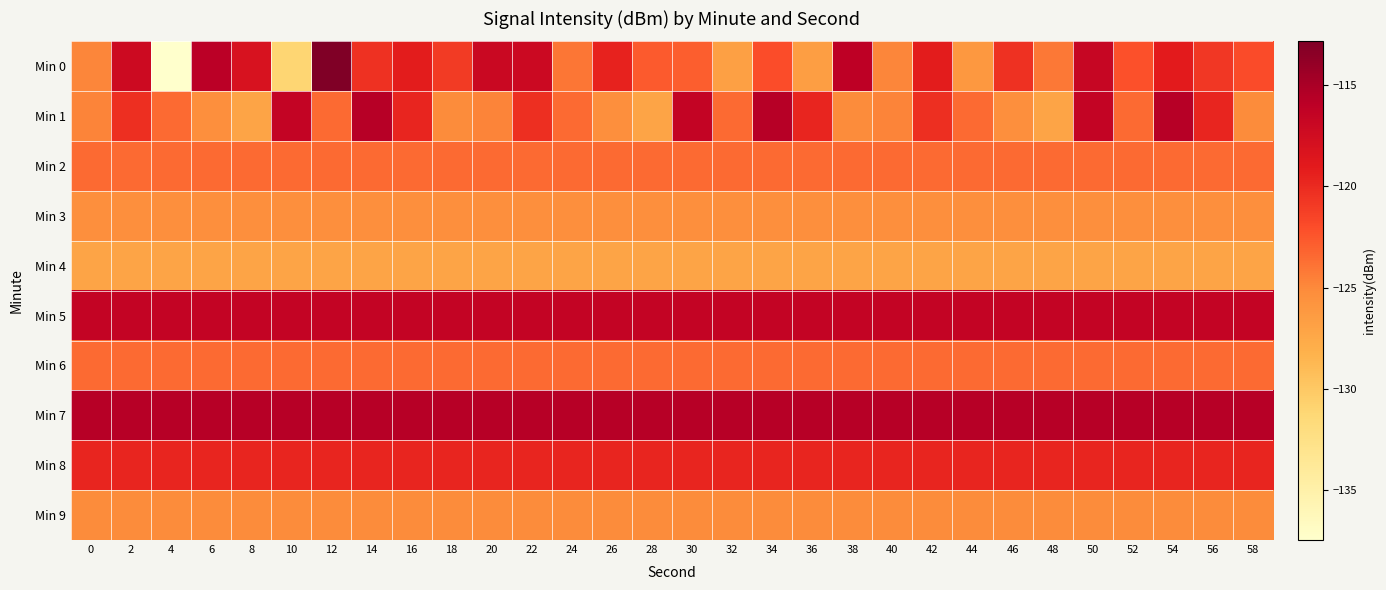

At 58, list the series in order from largest to smallest.

Min 7, Min 5, Min 8, Min 0, Min 2, Min 6, Min 1, Min 9, Min 3, Min 4